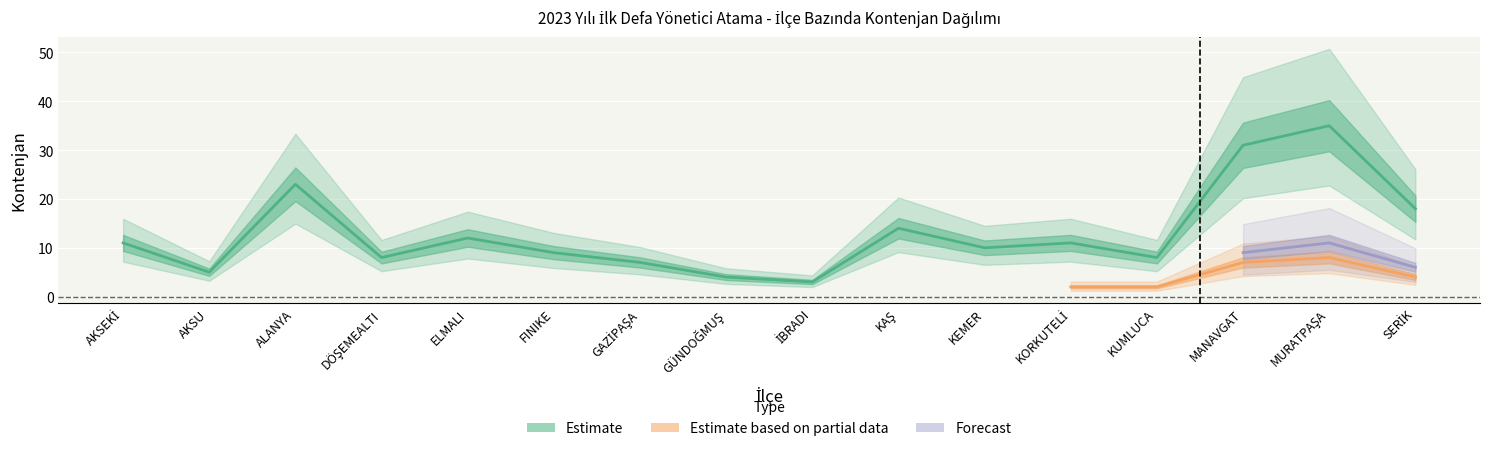

The value of Forecast at MANAVGAT is 9. True or false?

True